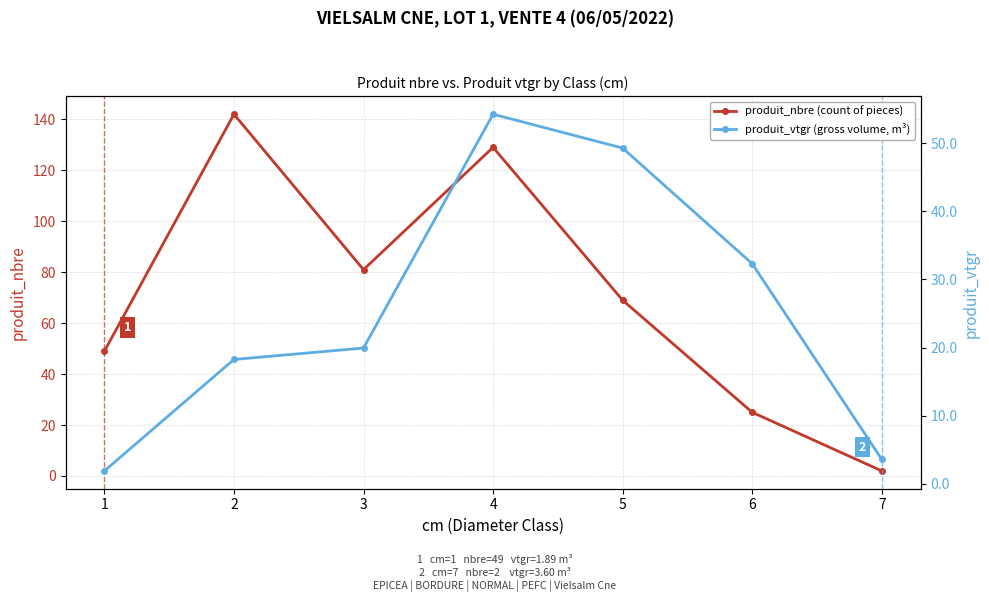

How many values in the produit_vtgr (gross volume, m³) series are below 19?

3